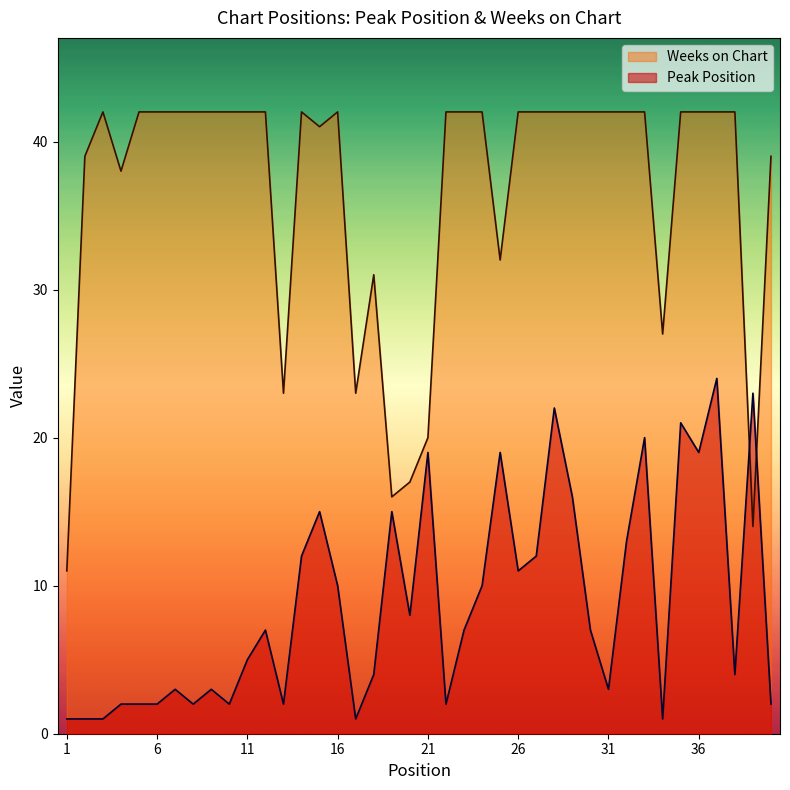

Which category has the lowest value in the Weeks on Chart series?

1